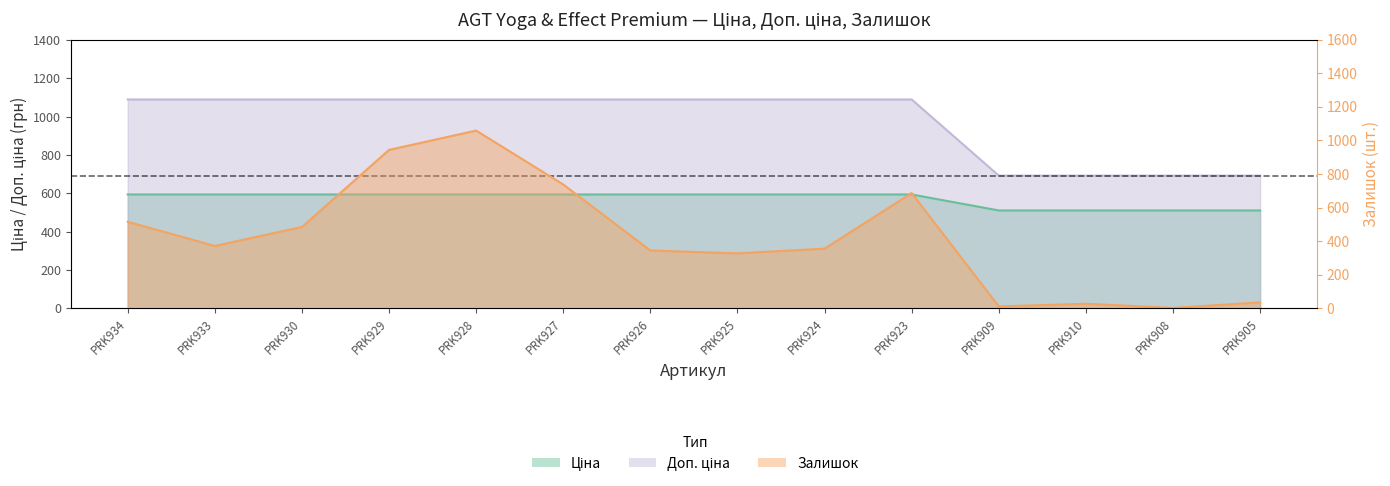

Between PRK928 and PRK925, which series saw the biggest shift?

Залишок